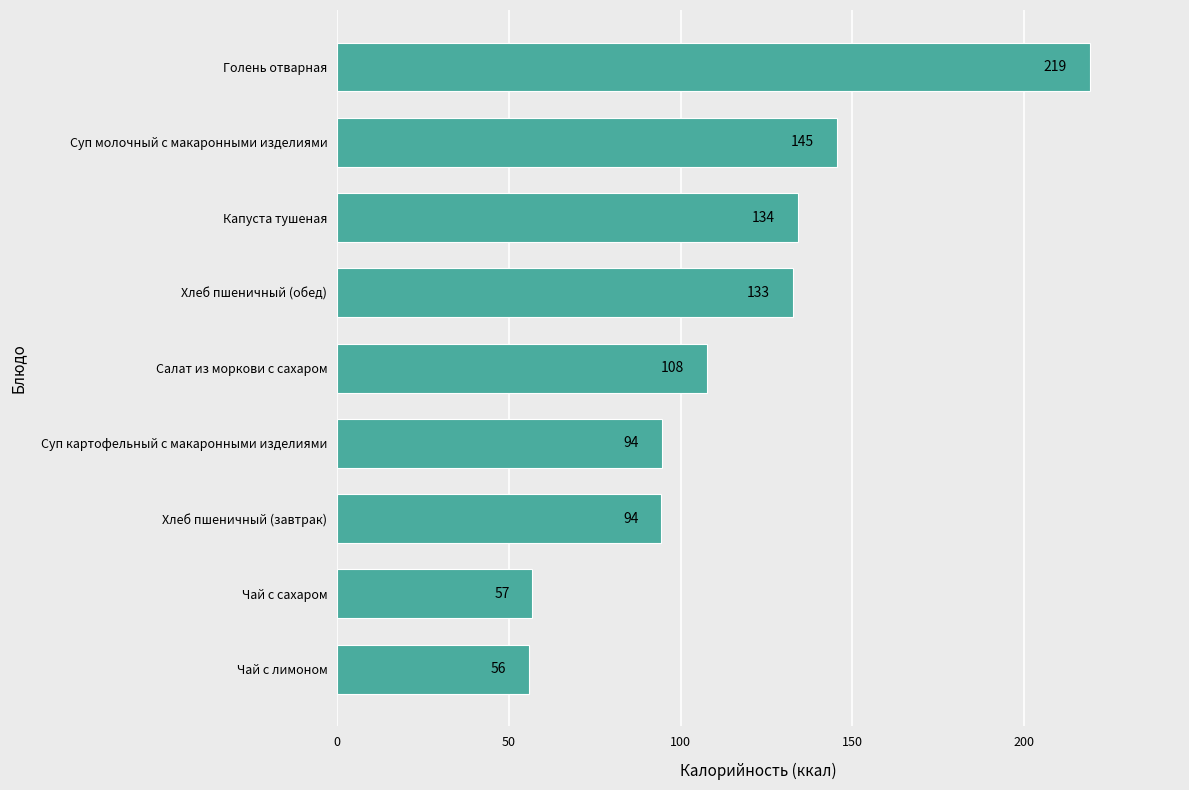

The chart shows a value of 56.8 at Чай с сахаром. True or false?

True